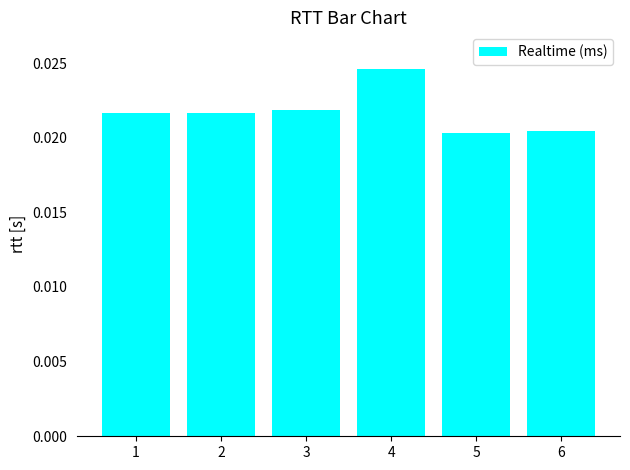

Which has a higher value, 4 or 1?

4